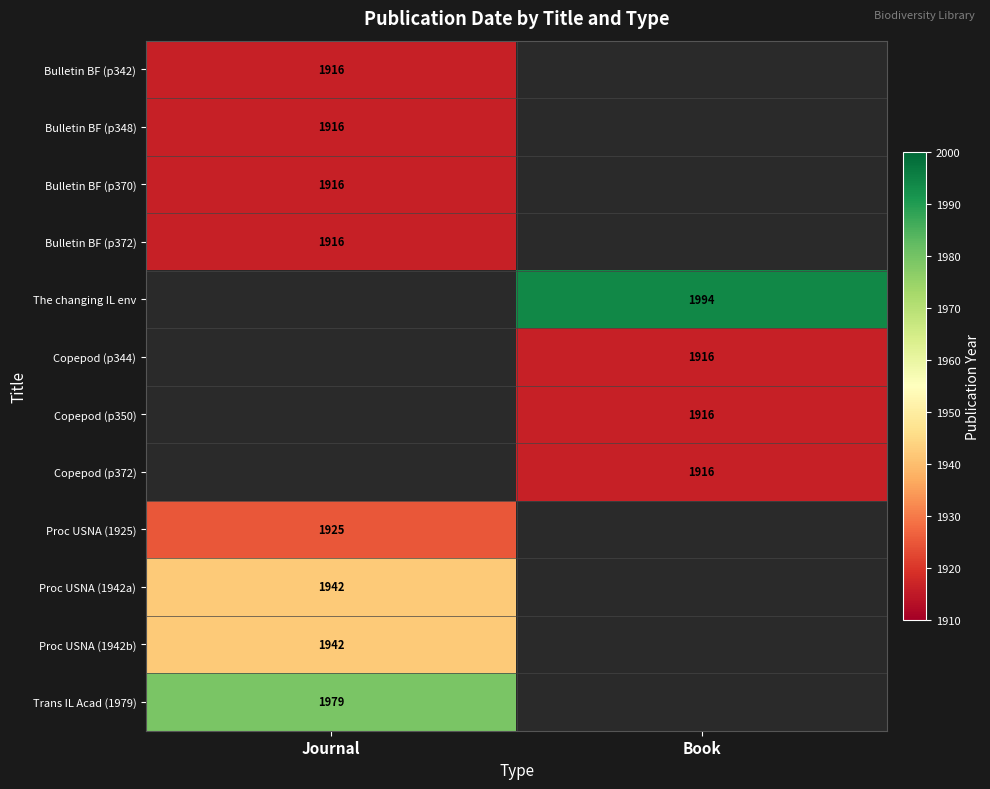

How many categories are shown in the chart?

2